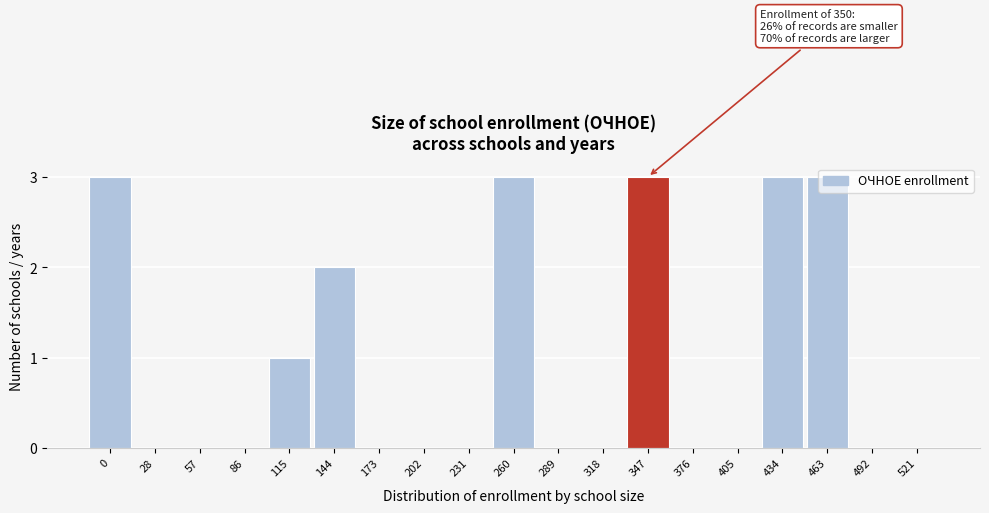

What is the maximum value shown in the chart?

3